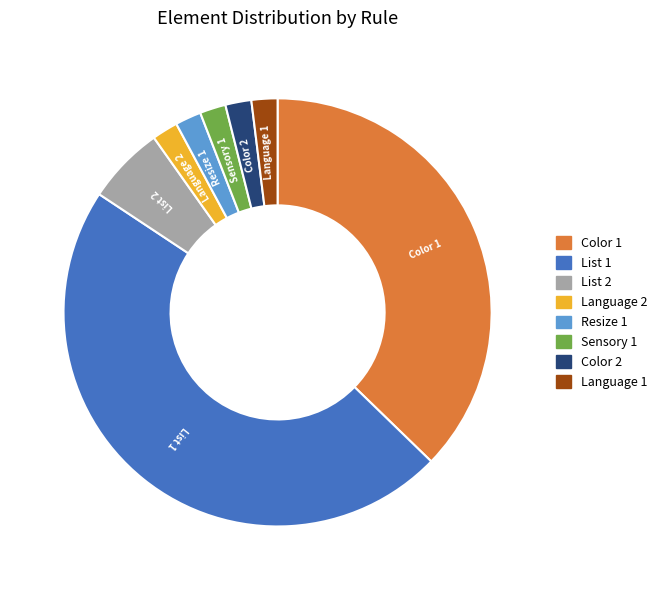

What is the ratio of the value at Color 2 to the value at Sensory 1?

1.0